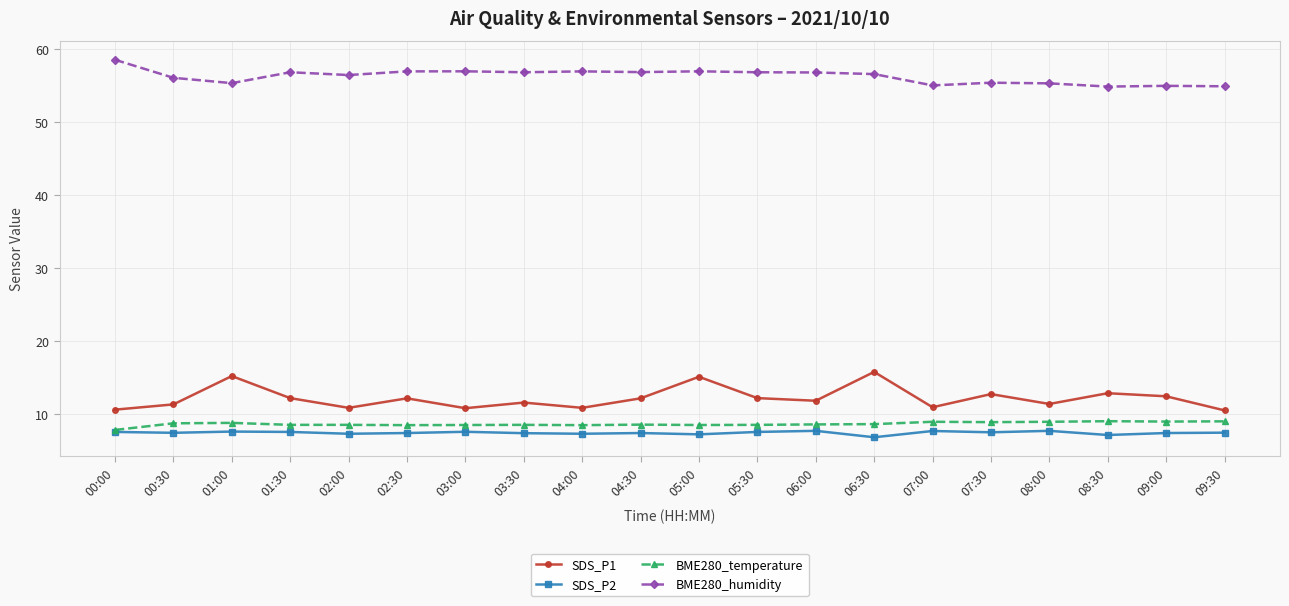

True or false: BME280_temperature and BME280_humidity cross at least once.

False